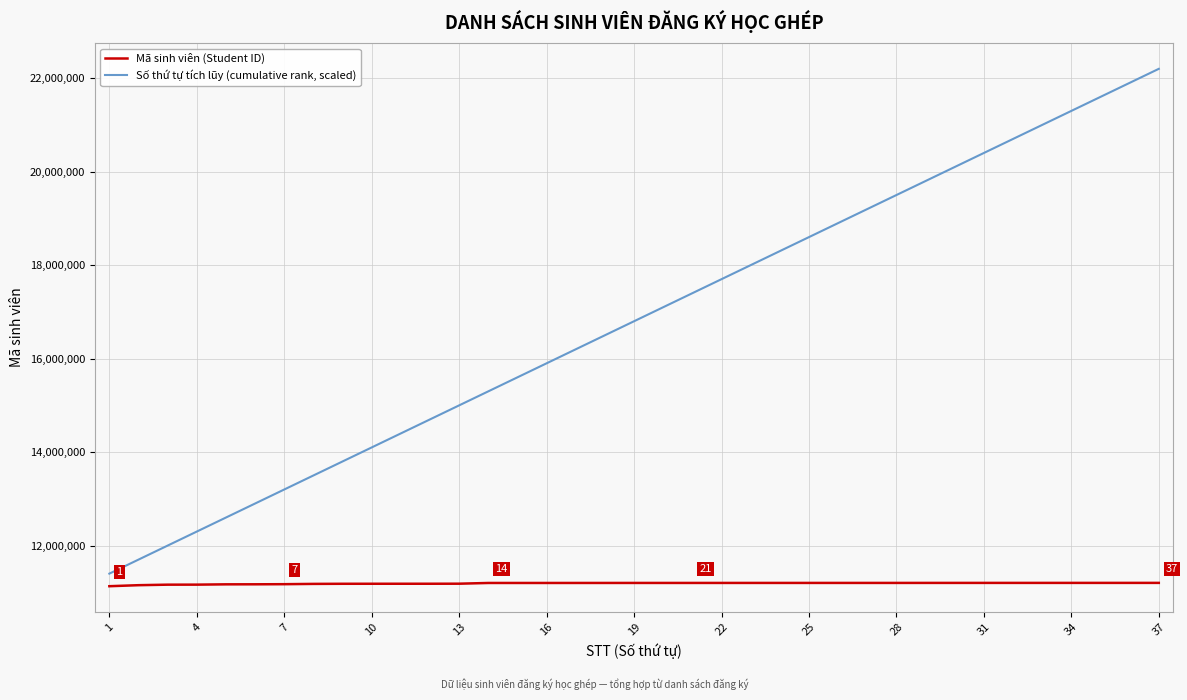

Which series has the widest spread of values?

Số thứ tự tích lũy (cumulative rank, scaled)